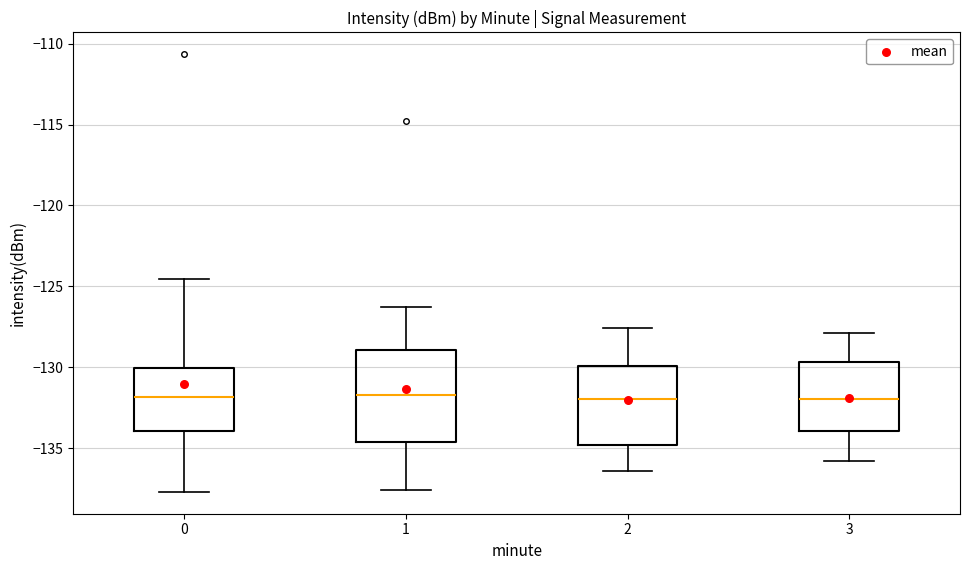

Comparing the boxes themselves (not the whiskers), which one is the tallest?

1